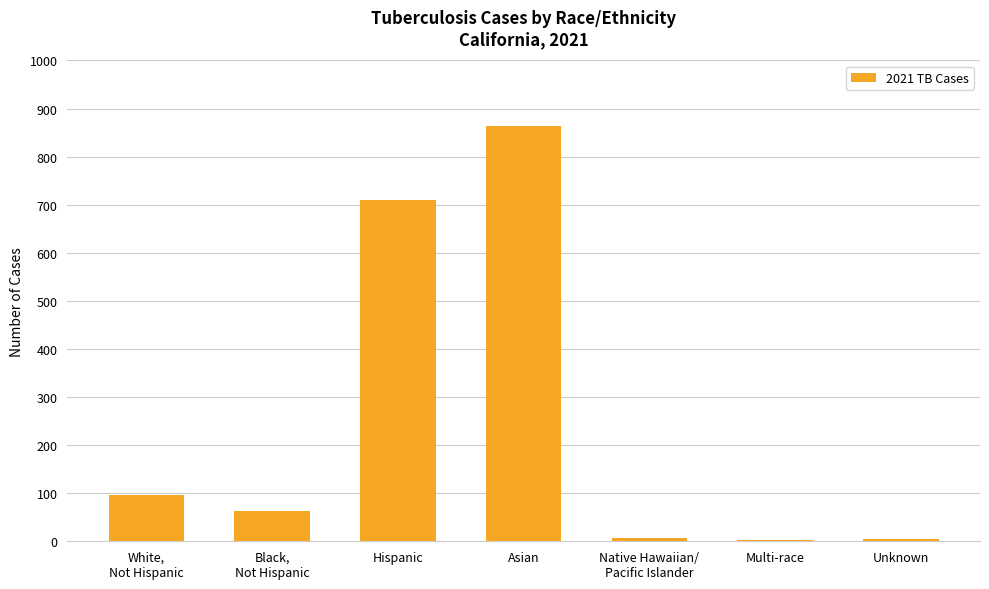

Where is the data nearest to the value 433?

Hispanic